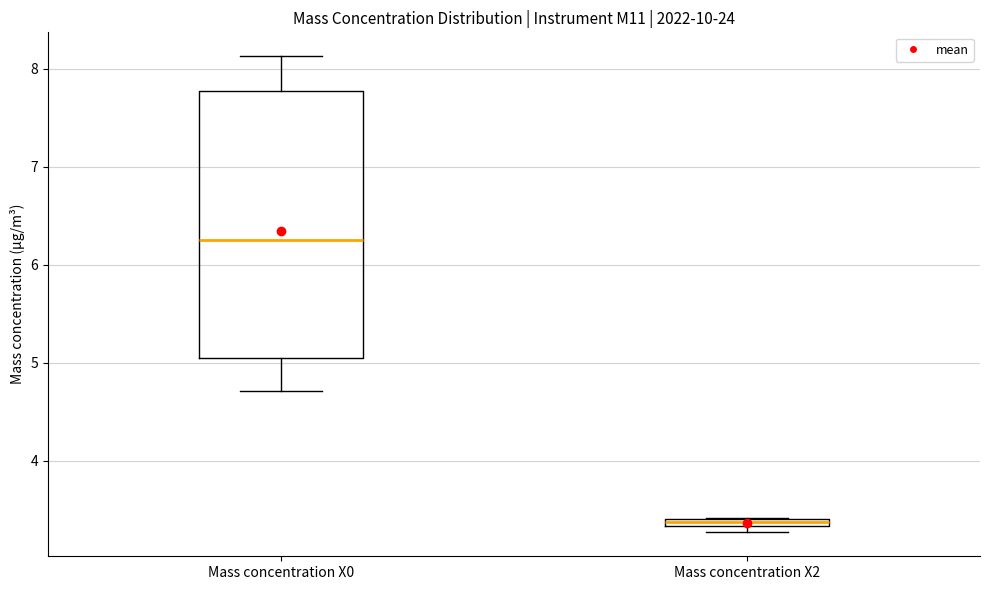

Which box is the tallest, from its lower edge to its upper edge?

Mass concentration X0